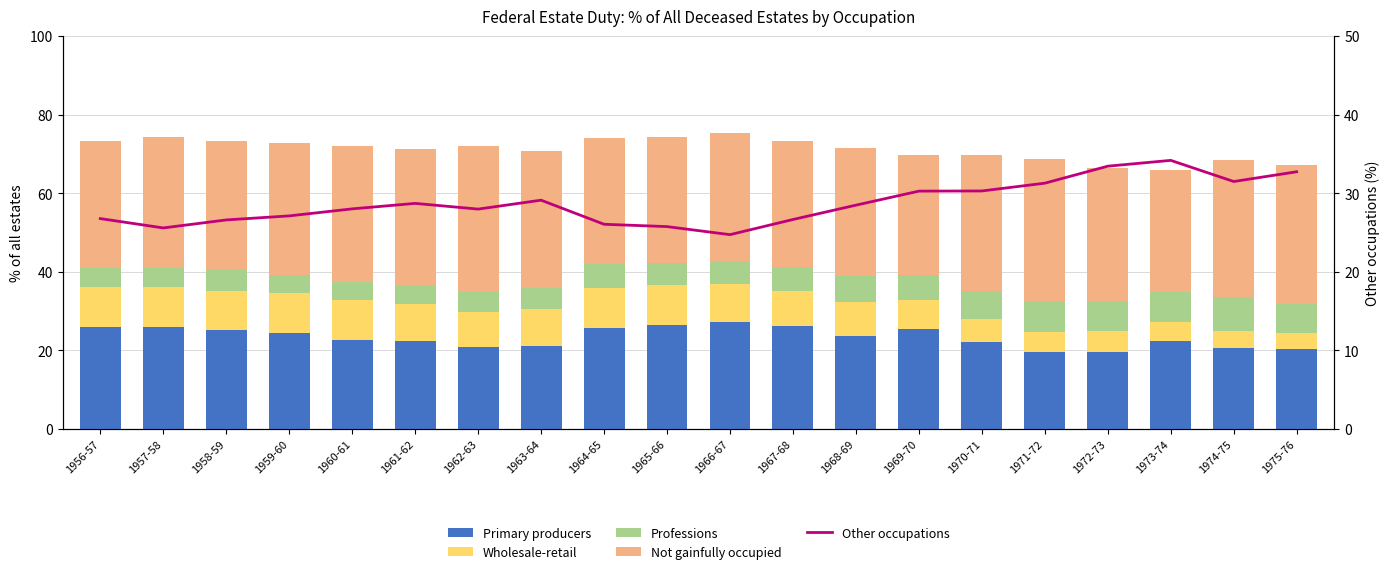

Reading left to right, list all the values displayed in this chart.

Primary producers: 1956-57=25.9	1957-58=25.9	1958-59=25.1	1959-60=24.3	1960-61=22.8	1961-62=22.4	1962-63=20.8	1963-64=21.2	1964-65=25.6	1965-66=26.4	1966-67=27.3	1967-68=26.1	1968-69=23.6	1969-70=25.5	1970-71=22.0	1971-72=19.5	1972-73=19.7	1973-74=22.5	1974-75=20.7	1975-76=20.3
Wholesale-retail: 1956-57=10.2	1957-58=10.3	1958-59=10.0	1959-60=10.2	1960-61=9.9	1961-62=9.3	1962-63=9.1	1963-64=9.2	1964-65=10.3	1965-66=10.2	1966-67=9.7	1967-68=9.1	1968-69=8.6	1969-70=7.2	1970-71=6.1	1971-72=5.3	1972-73=5.3	1973-74=4.7	1974-75=4.2	1975-76=4.0
Professions: 1956-57=4.9	1957-58=4.8	1958-59=5.2	1959-60=4.6	1960-61=4.7	1961-62=4.7	1962-63=4.9	1963-64=5.5	1964-65=6.1	1965-66=5.7	1966-67=5.5	1967-68=6.2	1968-69=6.6	1969-70=6.4	1970-71=7.0	1971-72=7.4	1972-73=7.6	1973-74=7.8	1974-75=8.6	1975-76=7.4
Not gainfully occupied: 1956-57=32.3	1957-58=33.4	1958-59=33.0	1959-60=33.7	1960-61=34.5	1961-62=34.8	1962-63=37.2	1963-64=35.0	1964-65=32.0	1965-66=32.0	1966-67=32.7	1967-68=32.0	1968-69=32.7	1969-70=30.5	1970-71=34.6	1971-72=36.5	1972-73=33.9	1973-74=30.8	1974-75=35.0	1975-76=35.5
Other occupations: 1956-57=26.8	1957-58=25.6	1958-59=26.6	1959-60=27.1	1960-61=28.0	1961-62=28.7	1962-63=28.0	1963-64=29.1	1964-65=26.1	1965-66=25.8	1966-67=24.7	1967-68=26.7	1968-69=28.5	1969-70=30.3	1970-71=30.3	1971-72=31.3	1972-73=33.4	1973-74=34.2	1974-75=31.5	1975-76=32.7